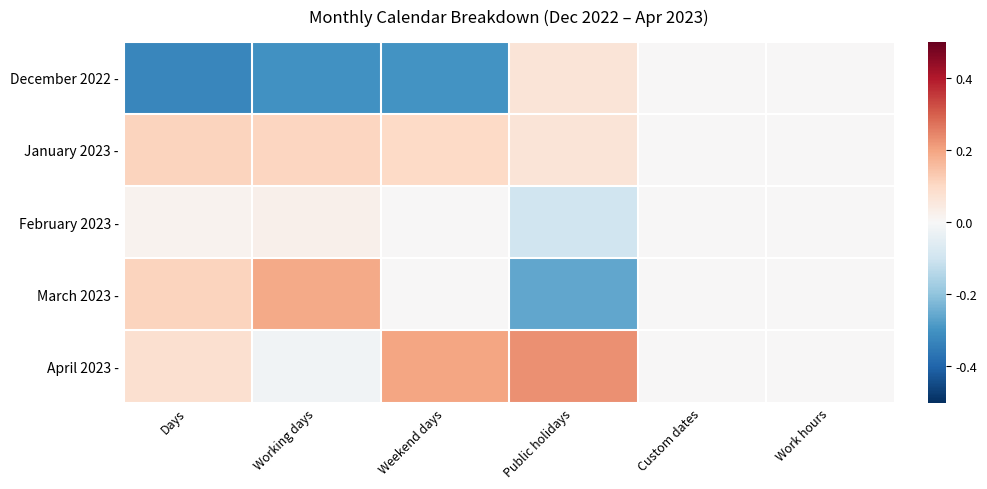

Which series has the largest total across all categories?

April 2023 -